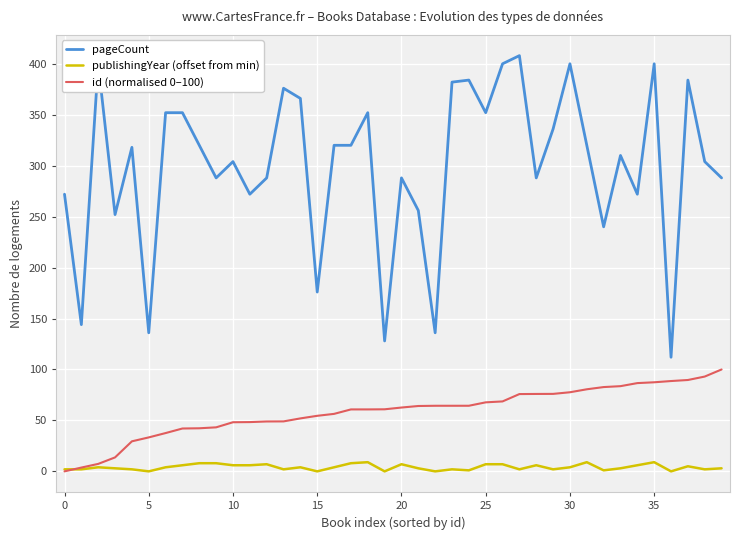

List the series in order of their peak value, lowest first.

publishingYear (offset from min), id (normalised 0–100), pageCount